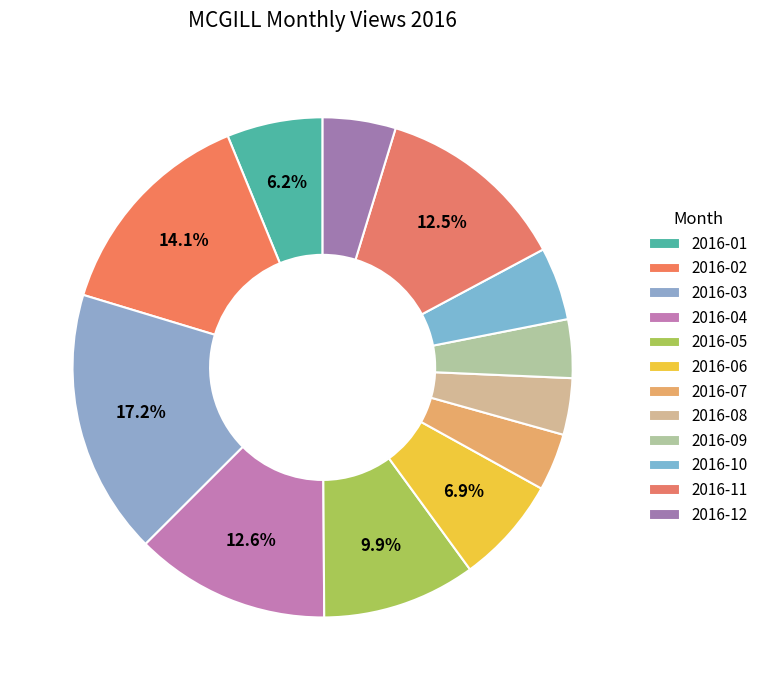

Rank the categories by value from highest to lowest.

2016-03, 2016-02, 2016-04, 2016-11, 2016-05, 2016-06, 2016-01, 2016-10, 2016-12, 2016-09, 2016-07, 2016-08